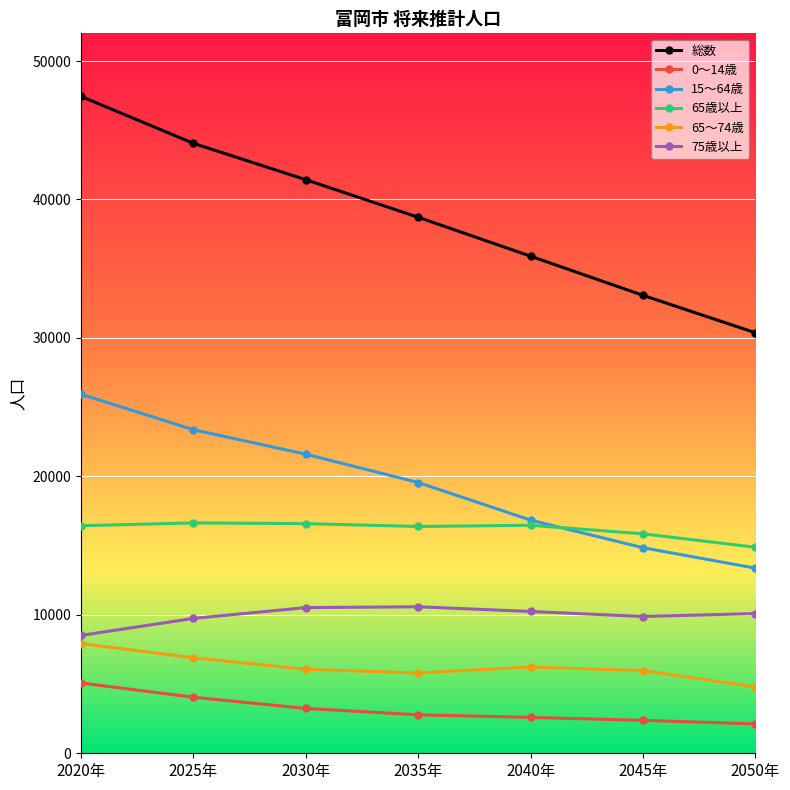

What is the label of the 7th point from the left?

2050年